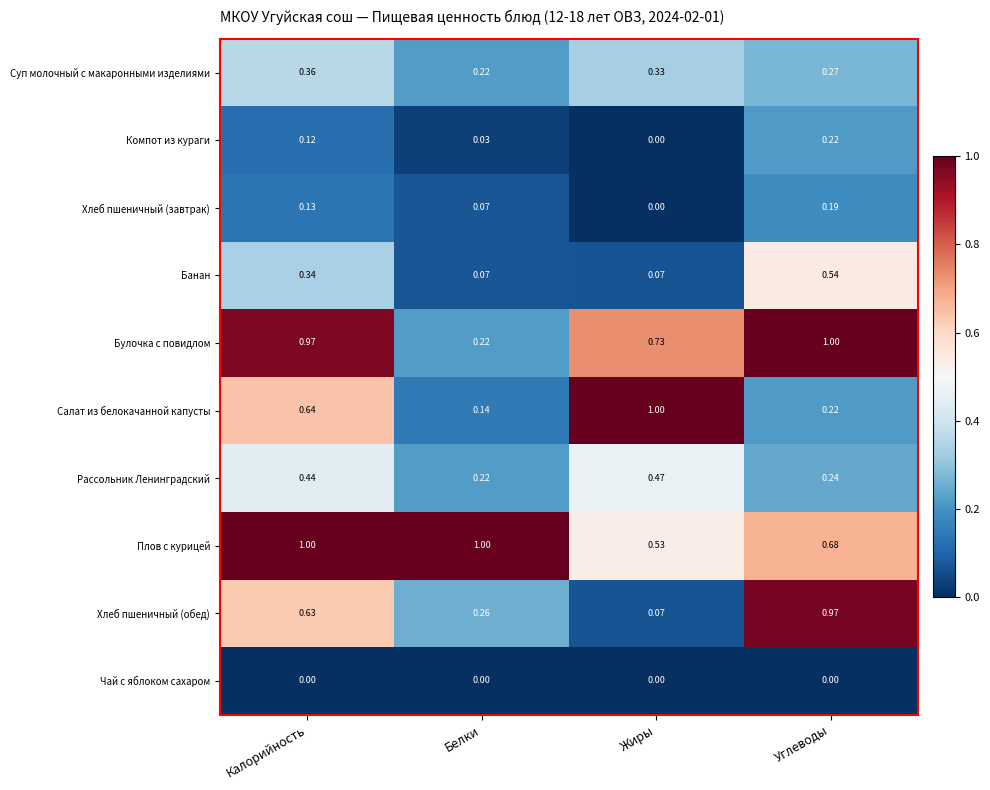

Between Калорийность and Углеводы, which series saw the biggest shift?

Салат из белокачанной капусты